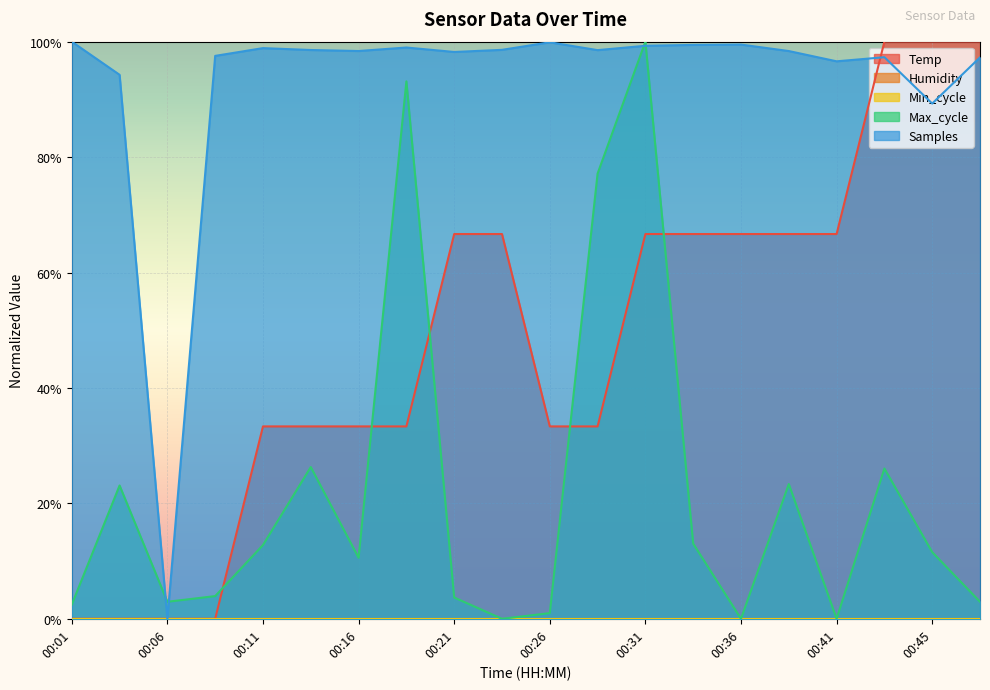

After their last crossing, which series has the higher values: Temp or Samples?

Temp